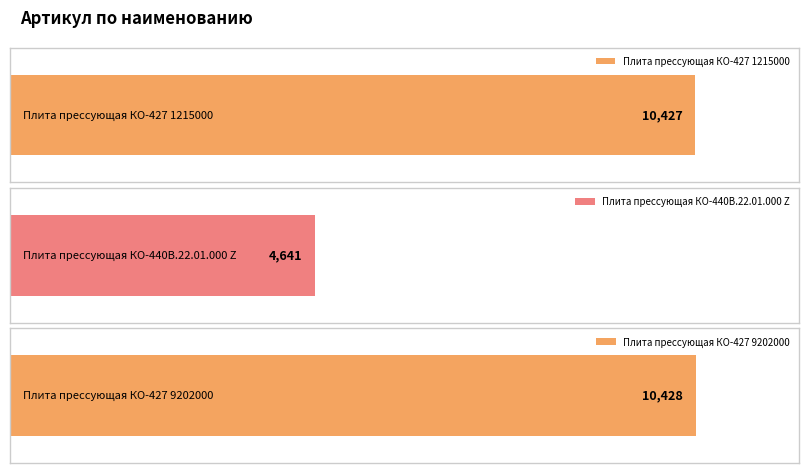

The value at Плита прессующая КО-427 9202000 is 7242. True or false?

False